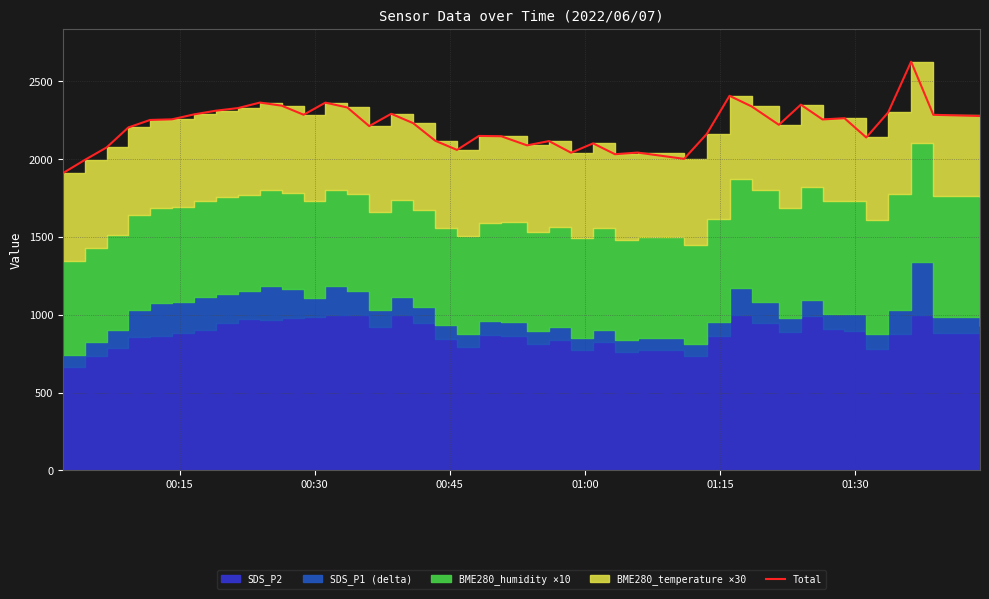

Does the chart display data point markers on the line(s)?

No